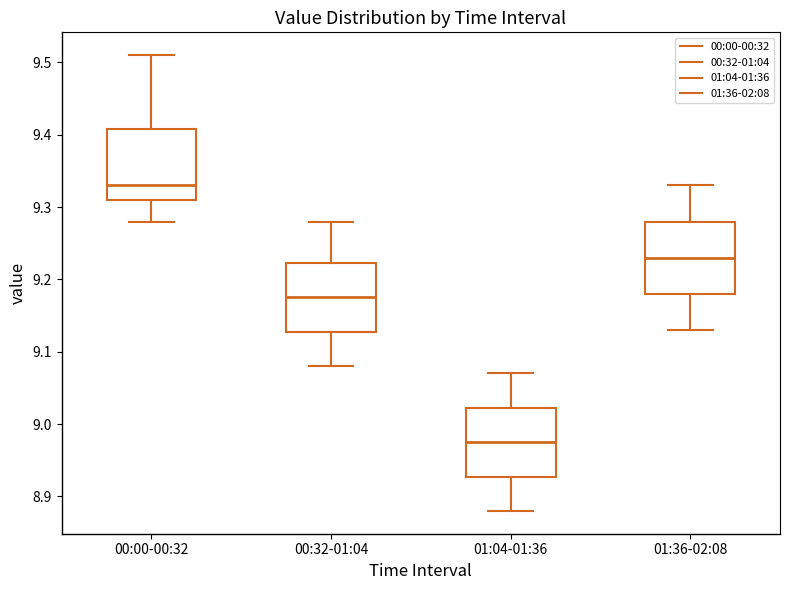

Where does the median line of the box for 00:32-01:04 sit on the y-axis? The values are not printed on the chart, so give them approximately, as read against the axis.

9.18